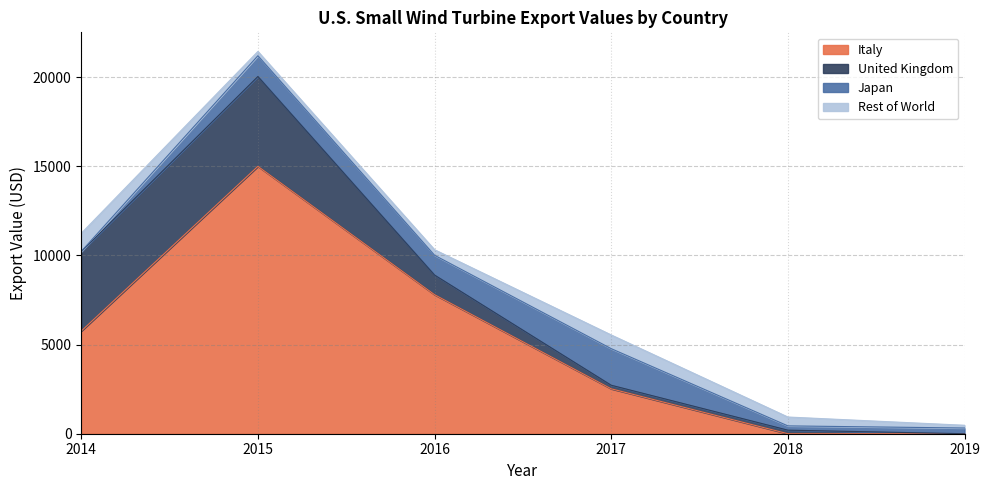

What value does the Rest of World series have at 2017?

768.7